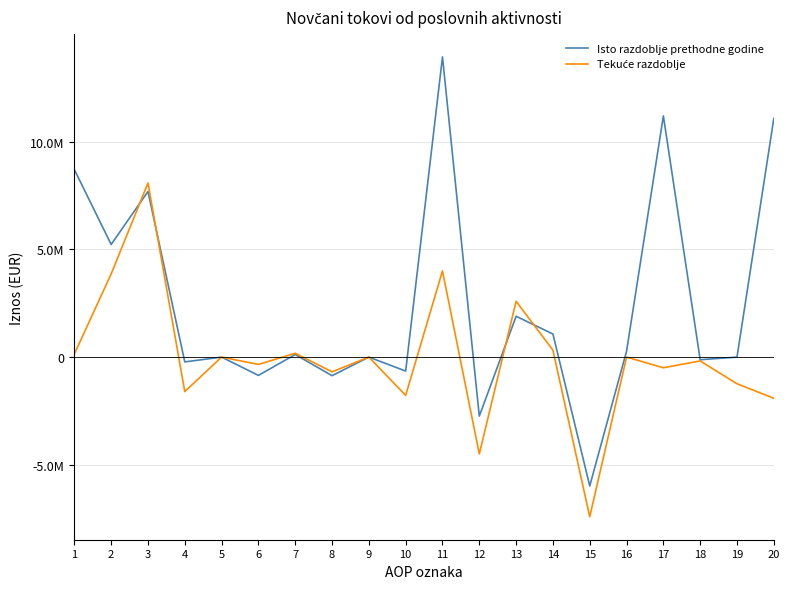

Does the chart display data point markers on the line(s)?

No